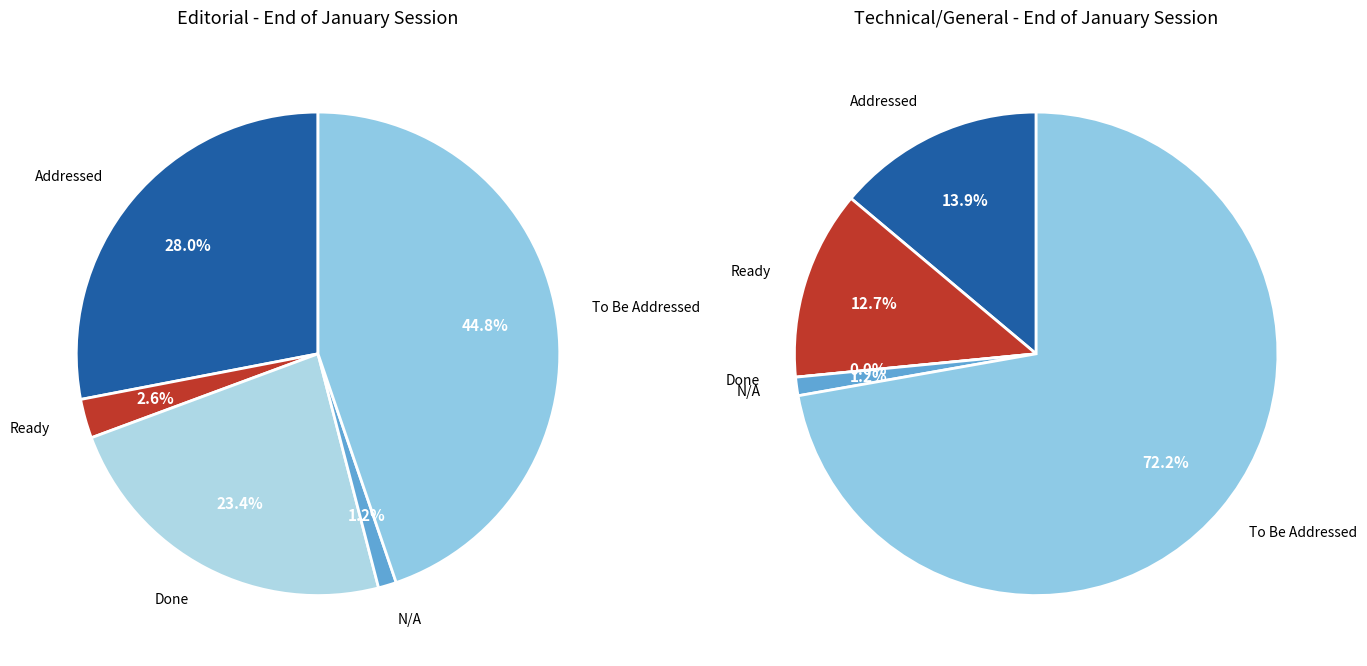

Rank the series by their average value, from lowest to highest.

Editorial, Technical/General